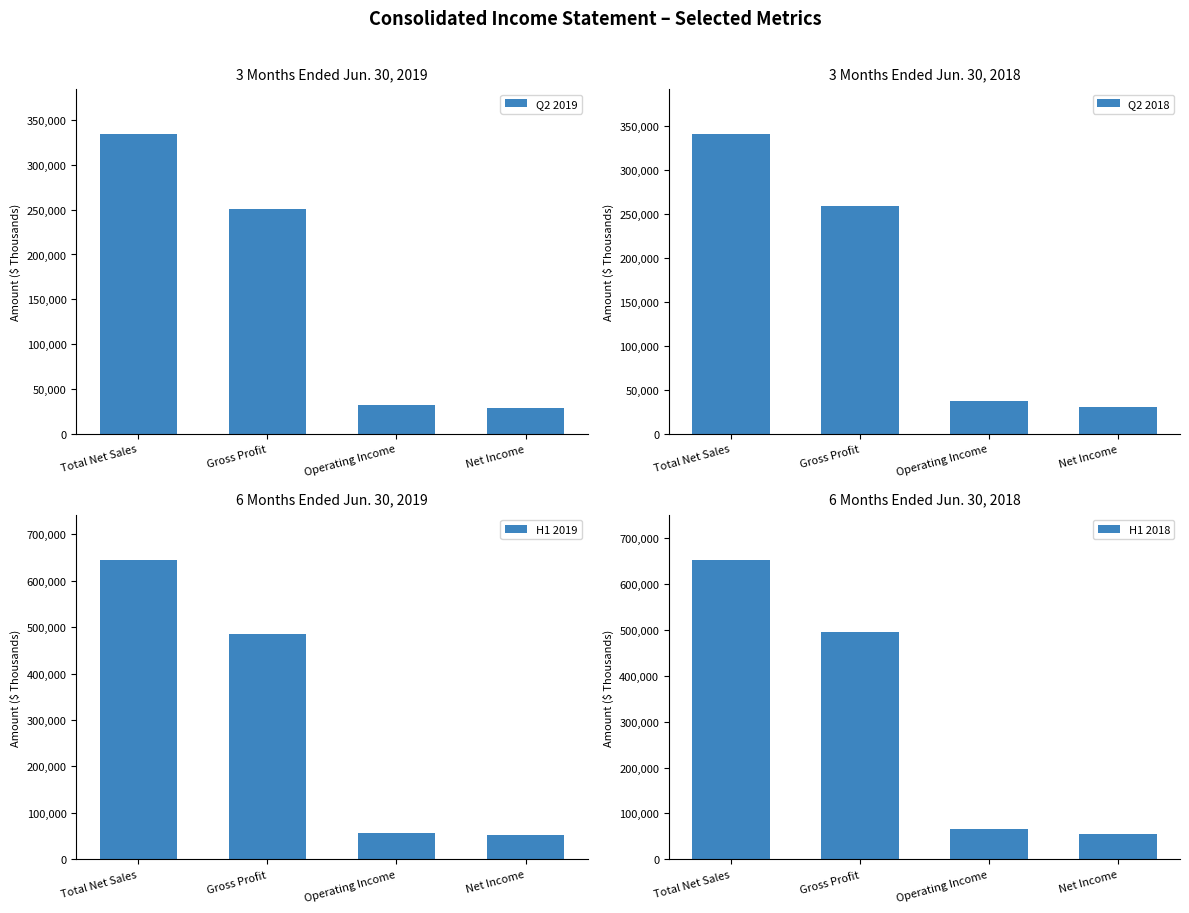

Which series has the widest spread of values?

H1 2018